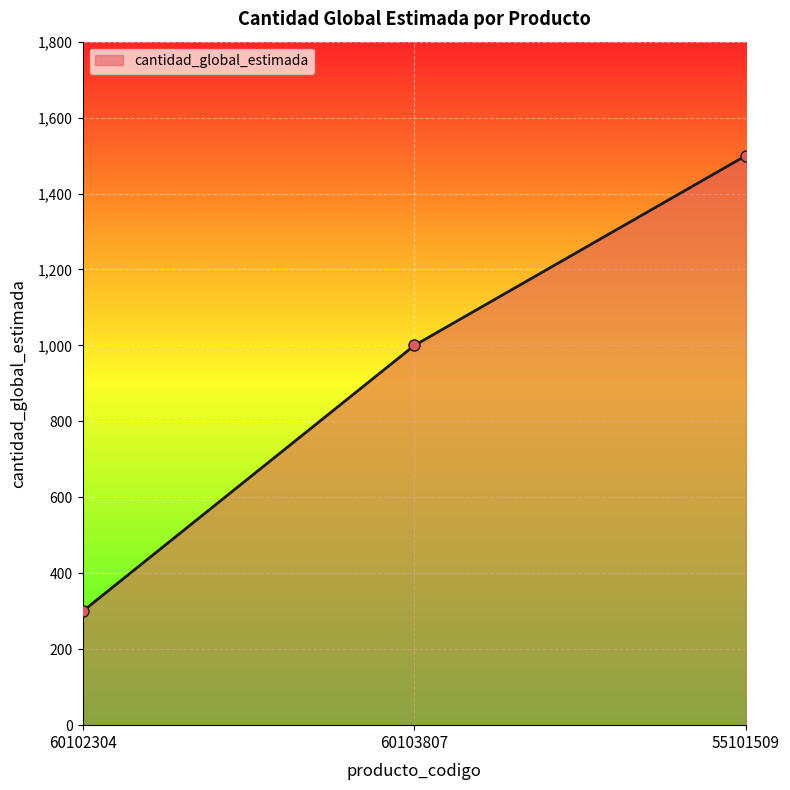

What position from the right is 55101509?

1